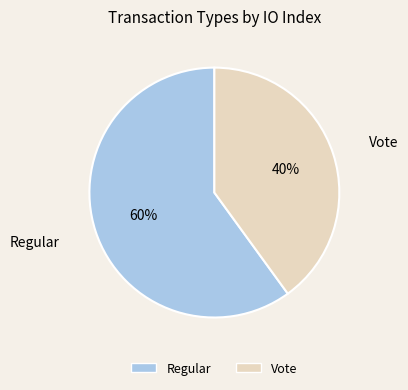

To the nearest percent, what portion does Regular represent?

60%